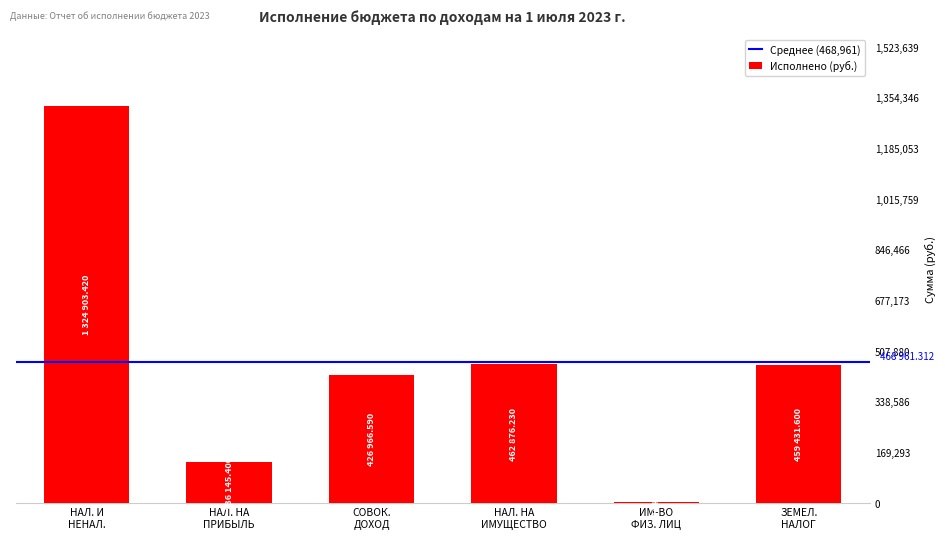

What is the greatest value displayed?

1324903.4